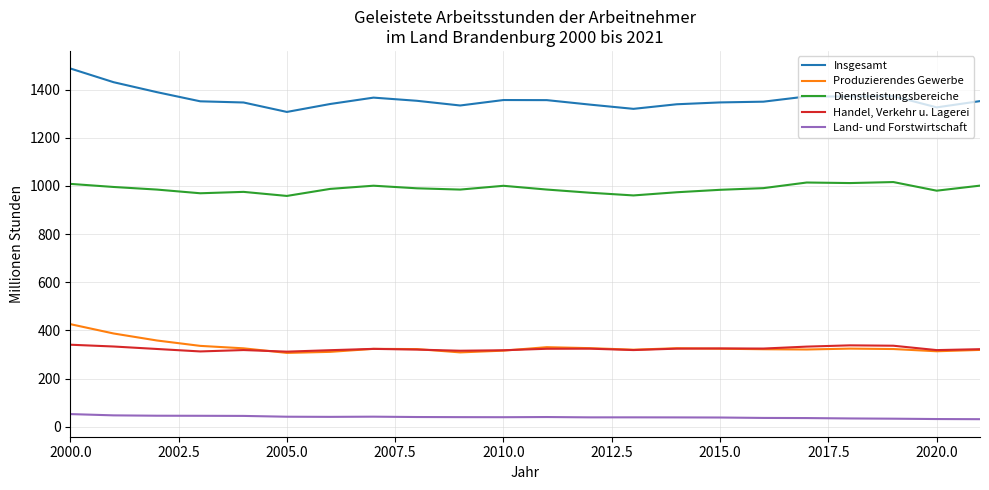

True or false: Land- und Forstwirtschaft and Insgesamt intersect in this chart.

False